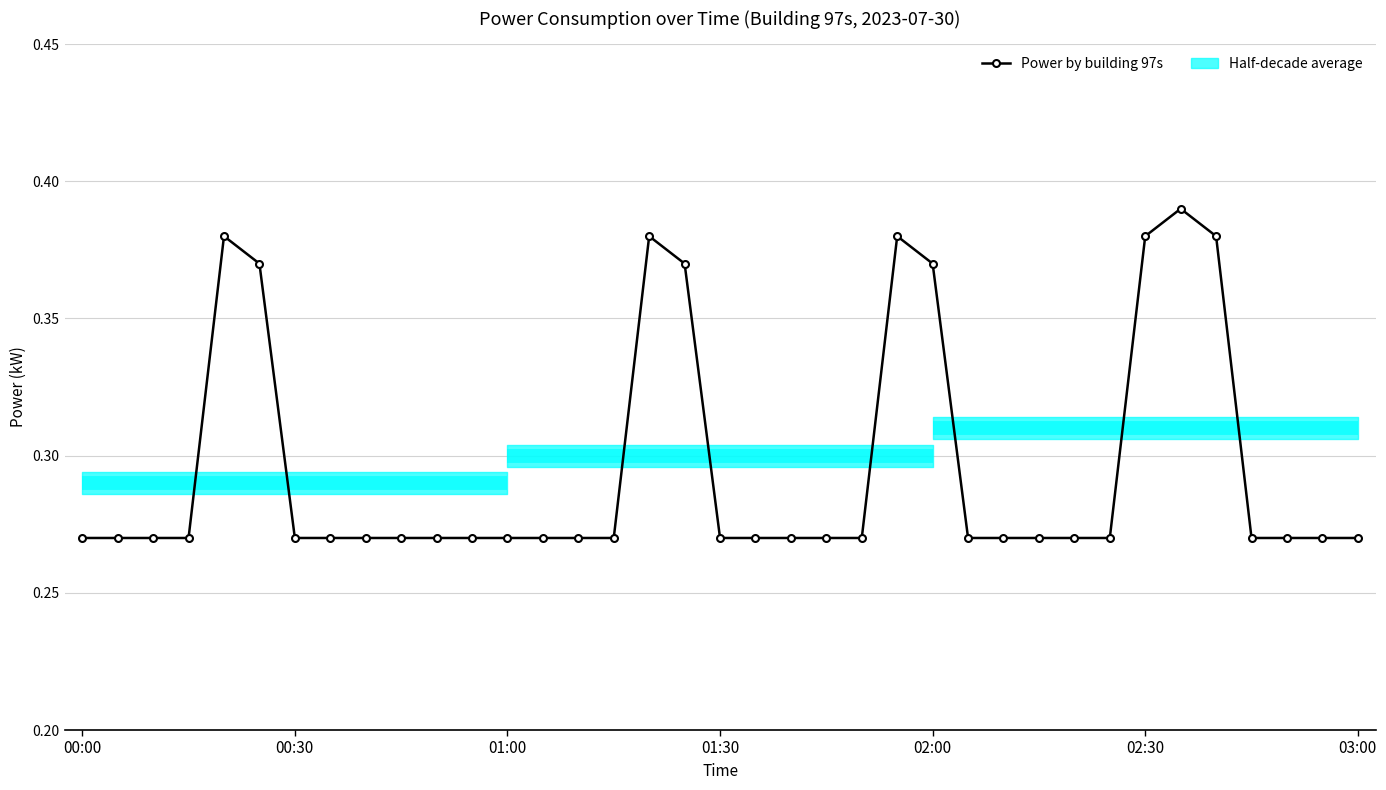

What is the sum of all values?

11.0